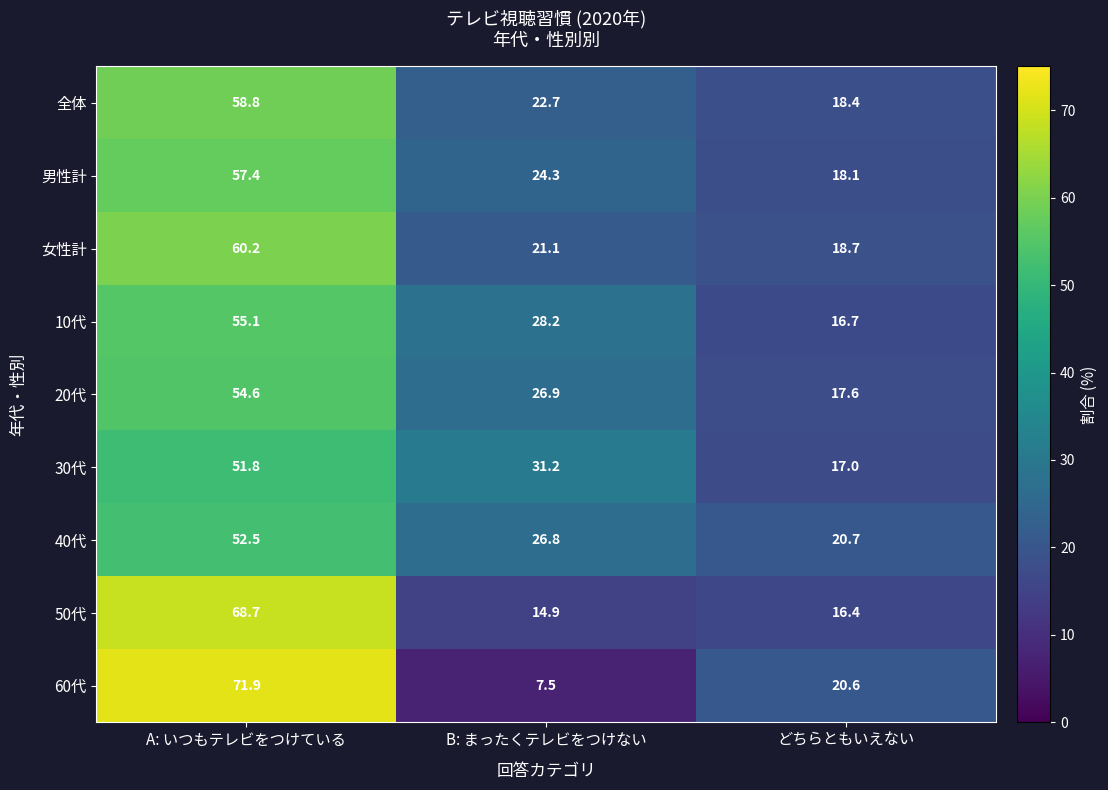

List the series in order of their peak value, highest first.

60代, 50代, 女性計, 全体, 男性計, 10代, 20代, 40代, 30代